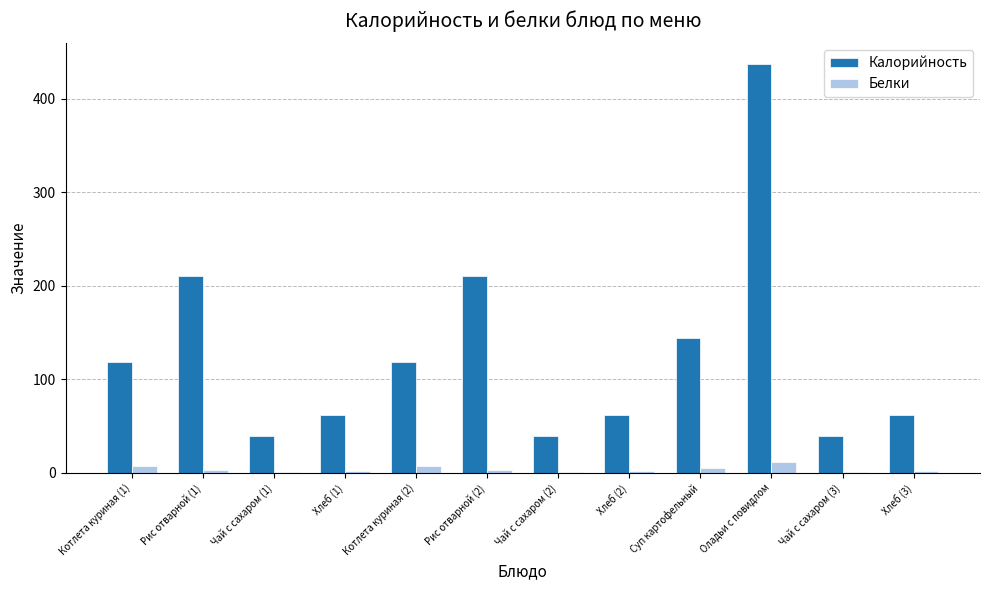

How many categories are shown in the chart?

12